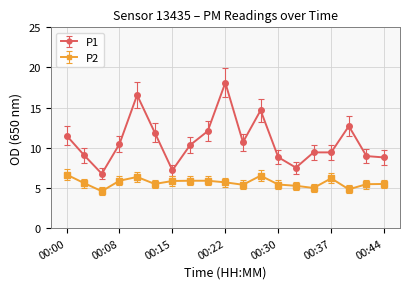

What is the value of the P1 point at the 13th from the left?

8.8